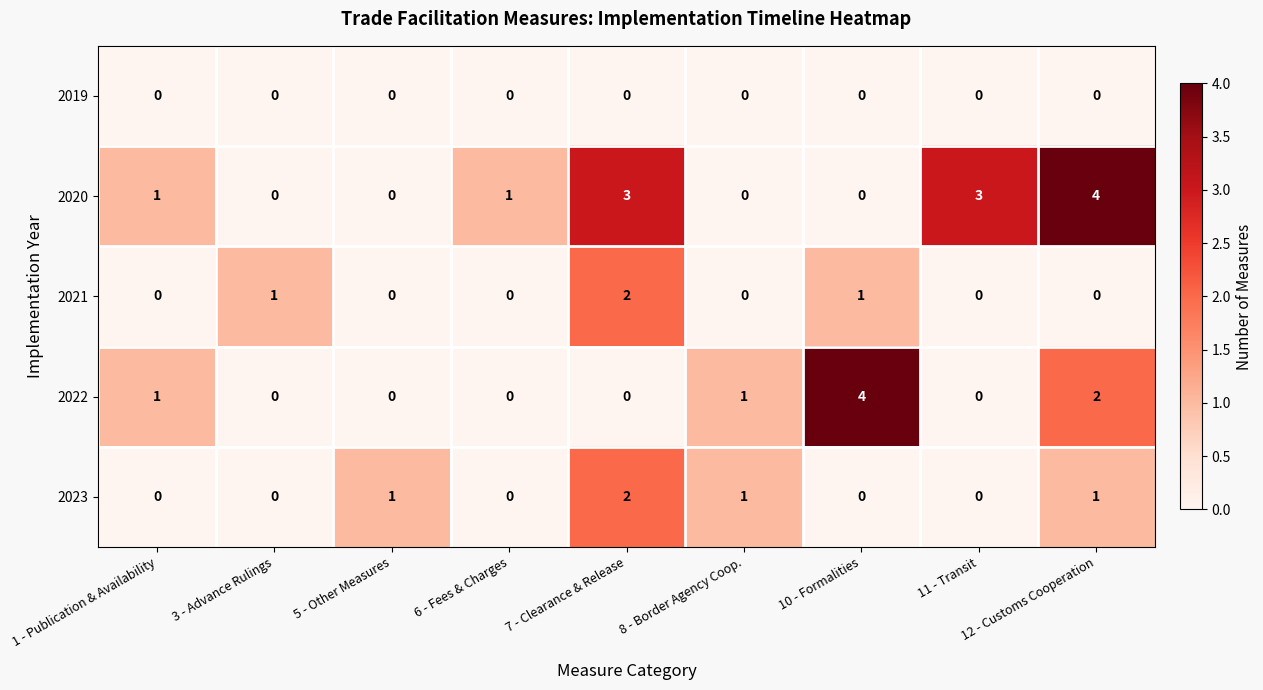

Which series has the largest total across all categories?

2020